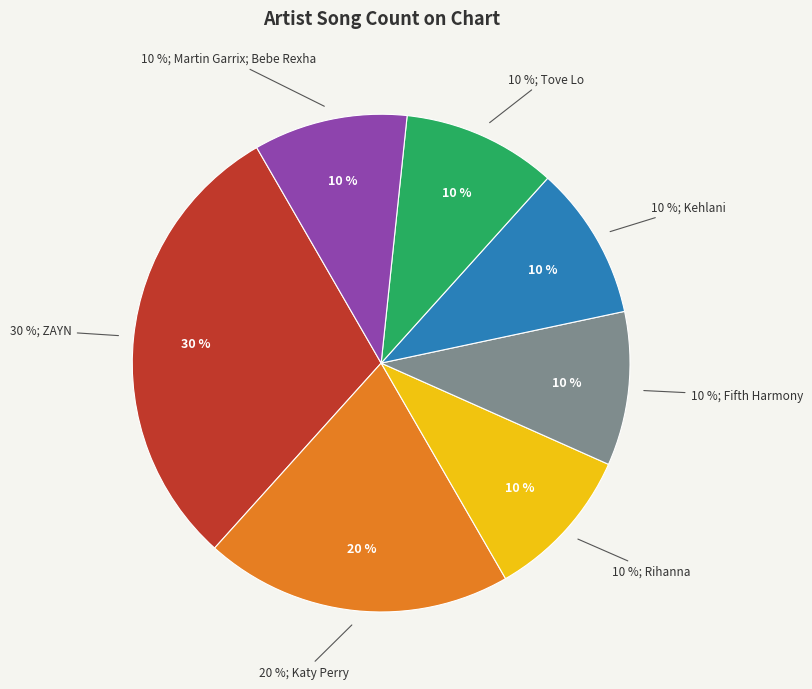

To the nearest percent, what is the difference between the Katy Perry and ZAYN slice percentages?

10%